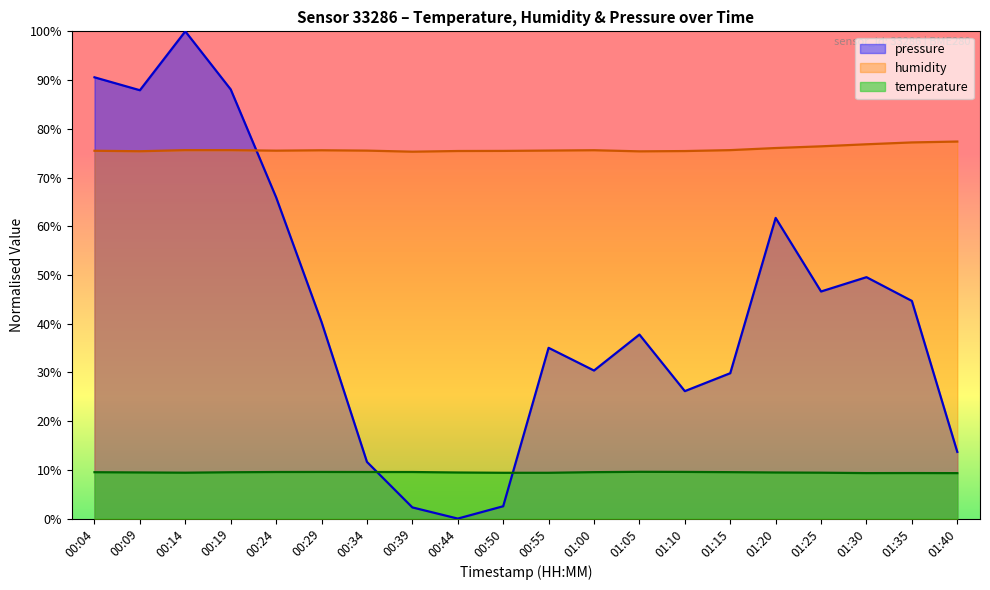

Which series has the largest range (max minus min)?

pressure